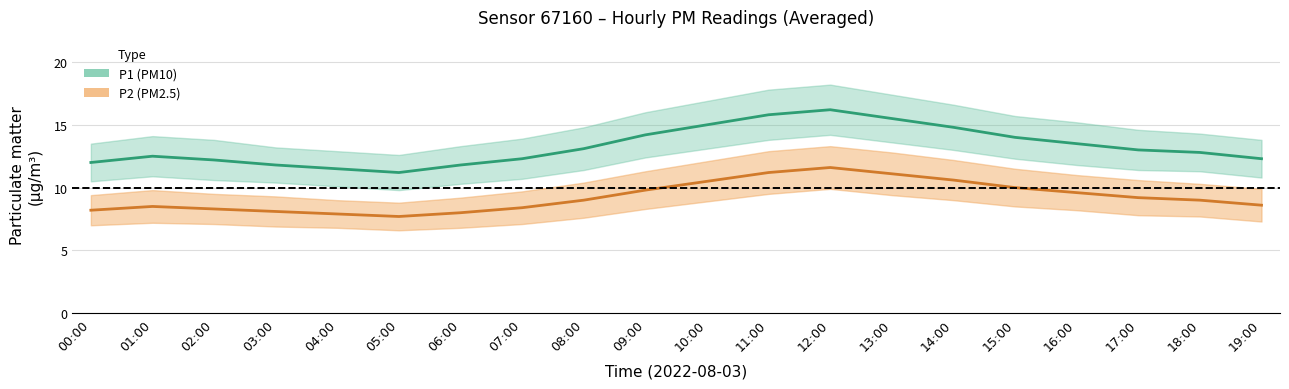

Is the value of P2_lower at 12:00 greater than the value of P1_upper at 06:00?

No